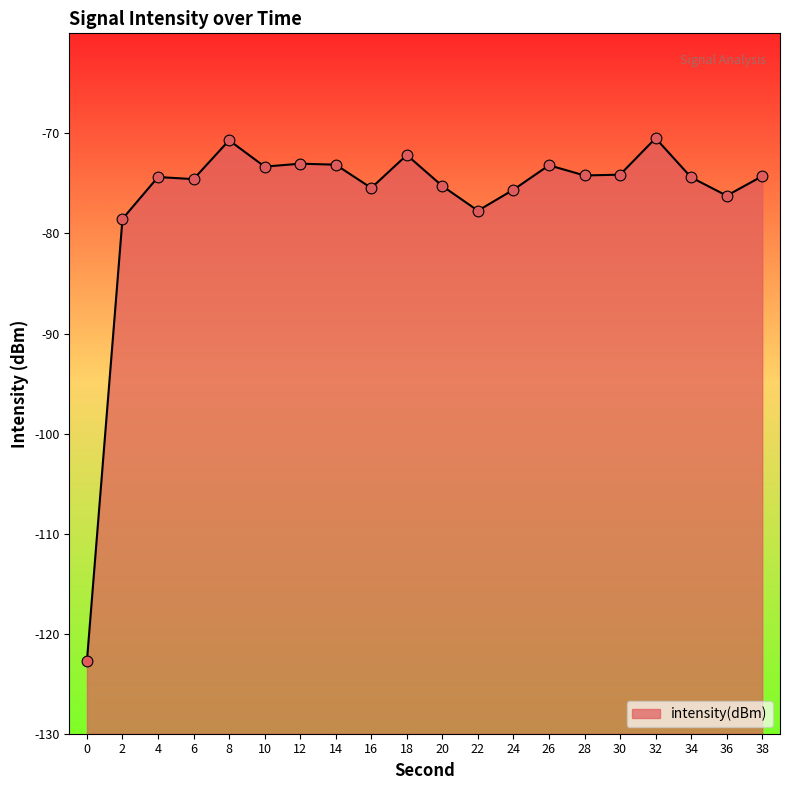

What is the change in value from 2 to 26?

+5.4